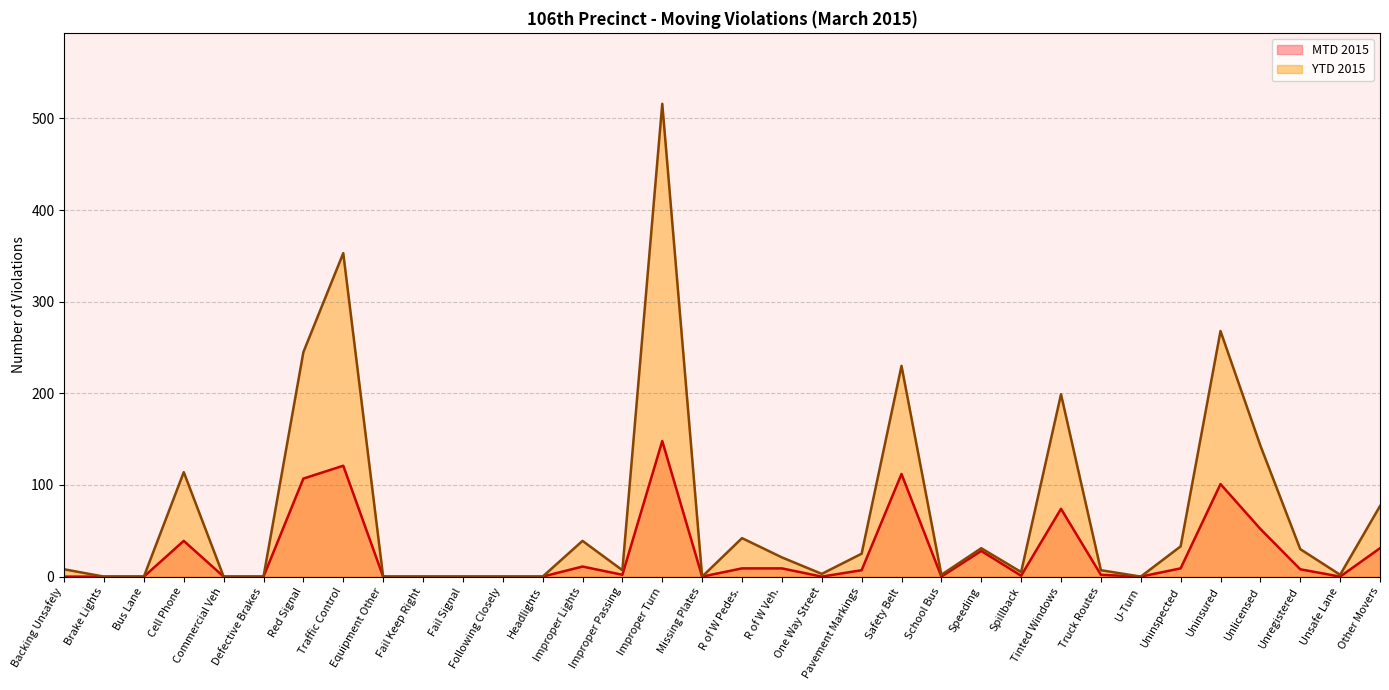

At which category is the sum across all series the highest?

Improper Turn